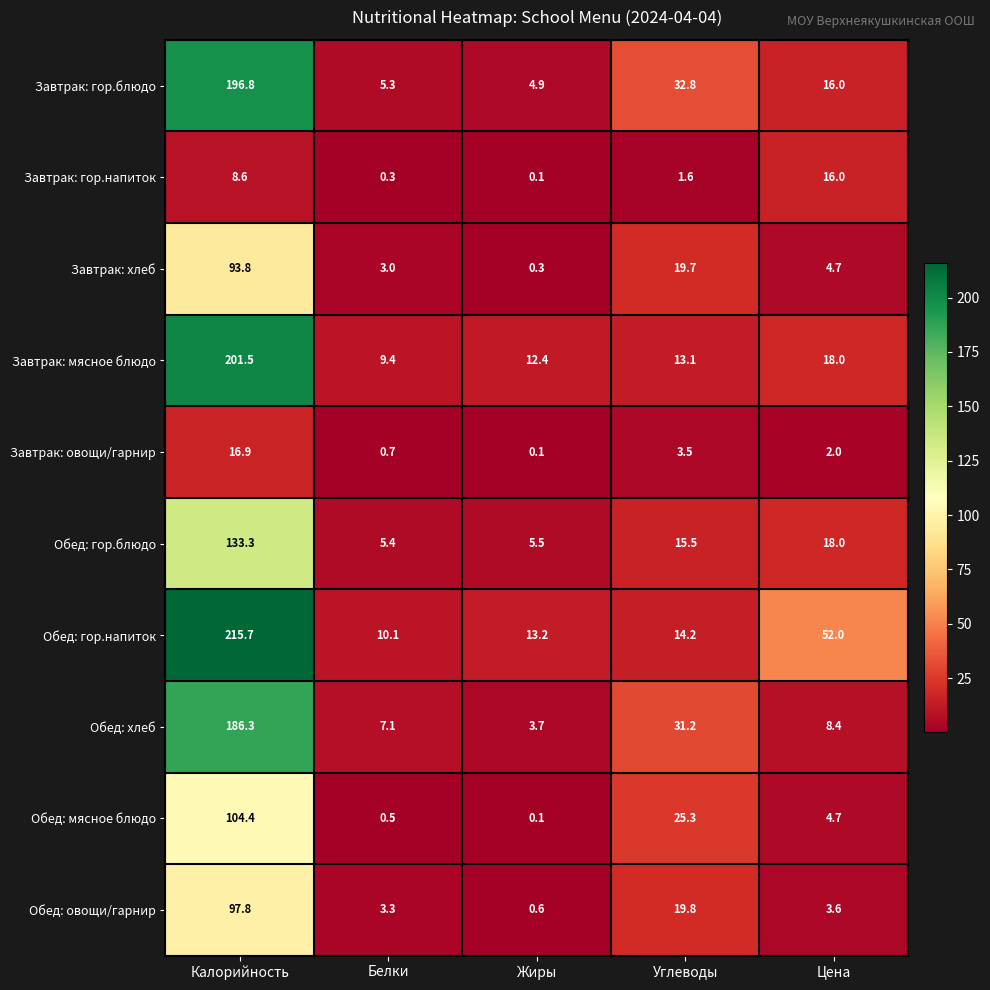

Where does the Обед: мясное блюдо series first go above 4?

Калорийность